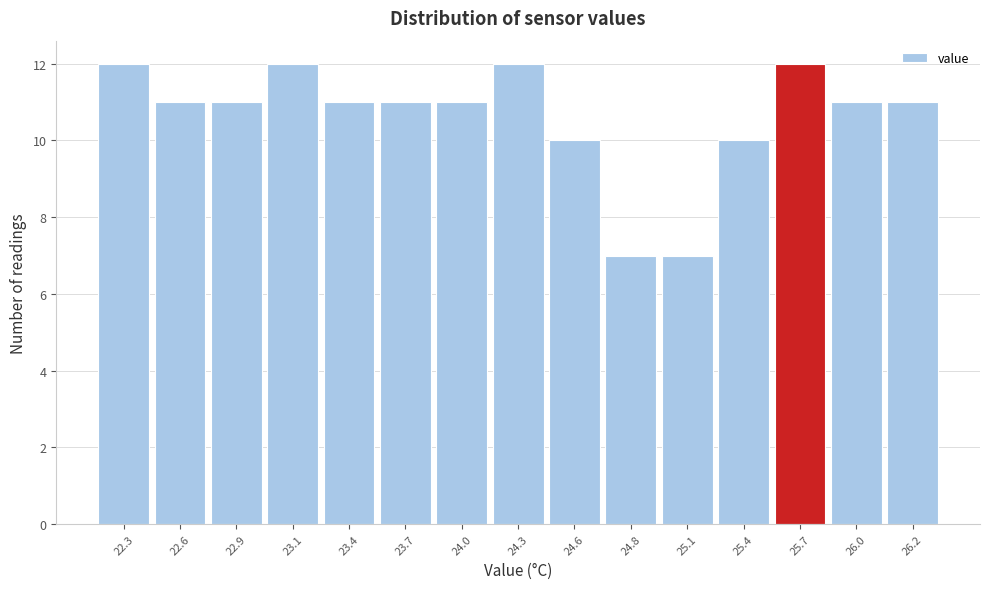

Reading left to right, extract all data points from this chart.

22.3=12	22.6=11	22.9=11	23.1=12	23.4=11	23.7=11	24.0=11	24.3=12	24.6=10	24.8=7	25.1=7	25.4=10	25.7=12	26.0=11	26.2=11